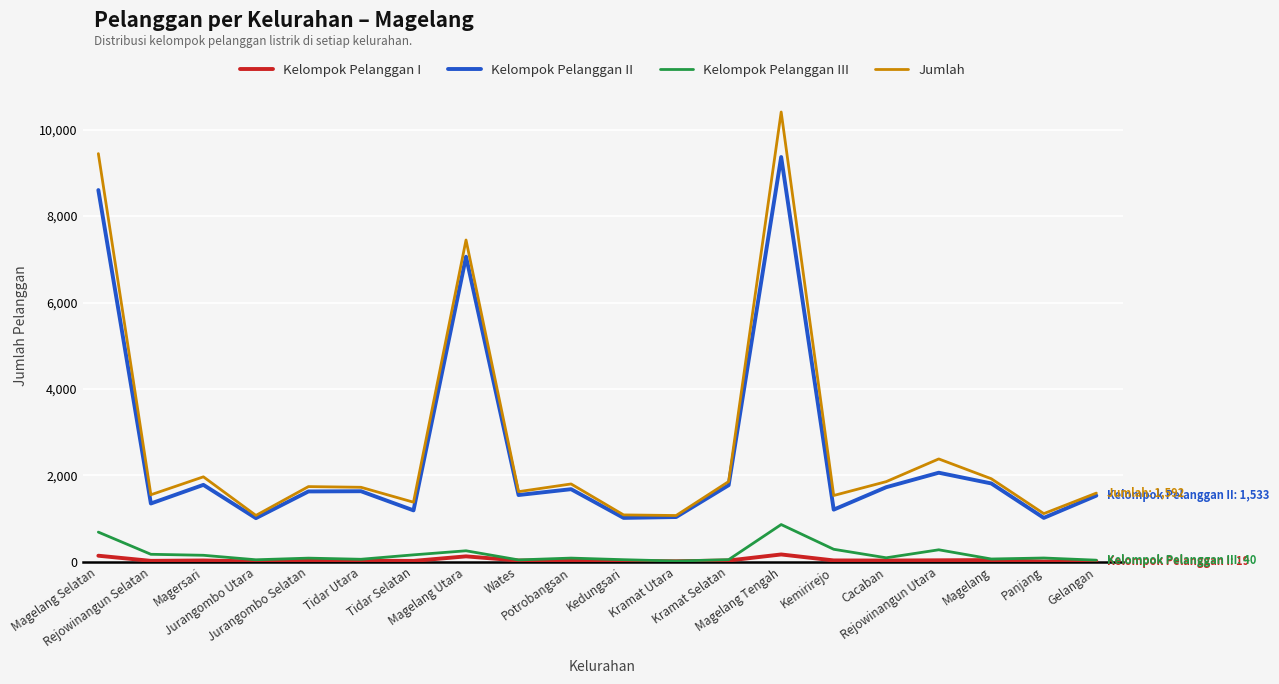

What is the difference between the second highest and second lowest values in the Kelompok Pelanggan II series?

7584